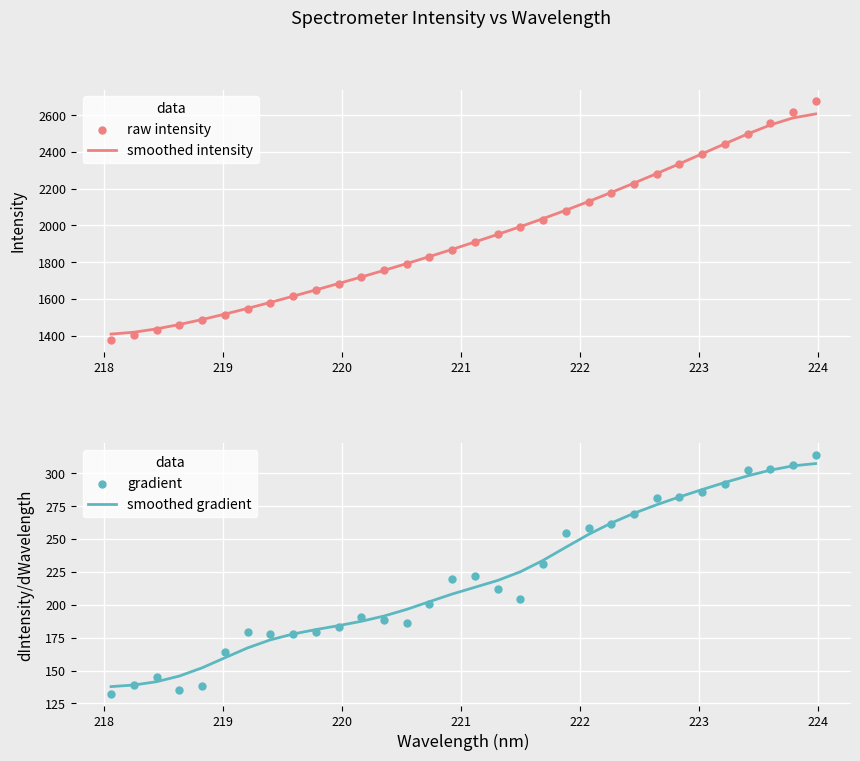

What are all the series names shown in the legend?

smoothed intensity, raw intensity, smoothed gradient, gradient